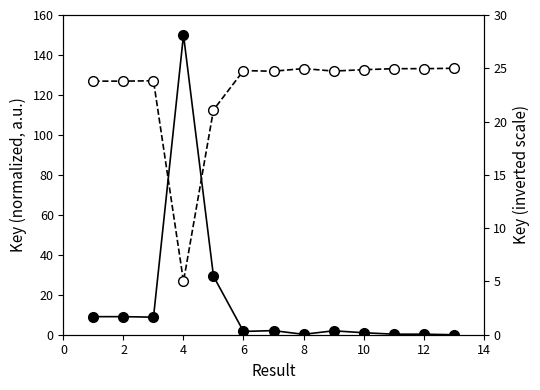

Which category has the lowest value across all series?

12